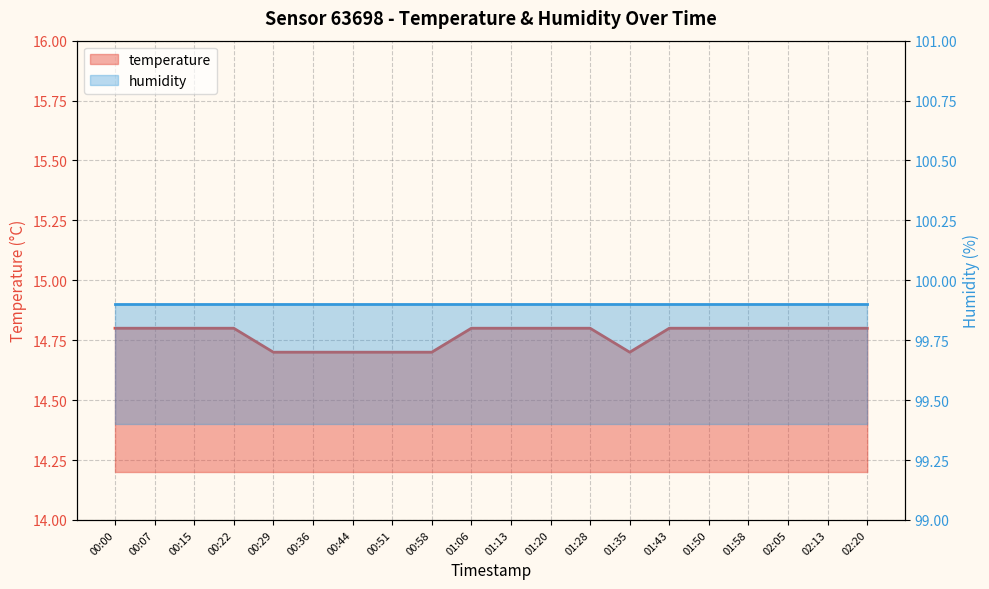

Rank the categories by value from lowest to highest.

00:29, 00:36, 00:44, 00:51, 00:58, 01:35, 00:00, 00:07, 00:15, 00:22, 01:06, 01:13, 01:20, 01:28, 01:43, 01:50, 01:58, 02:05, 02:13, 02:20